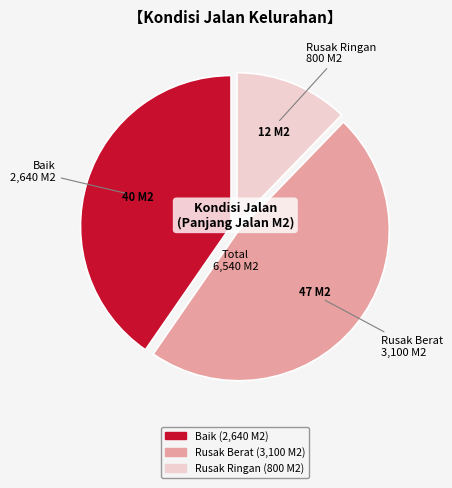

Does any single category account for the majority?

No